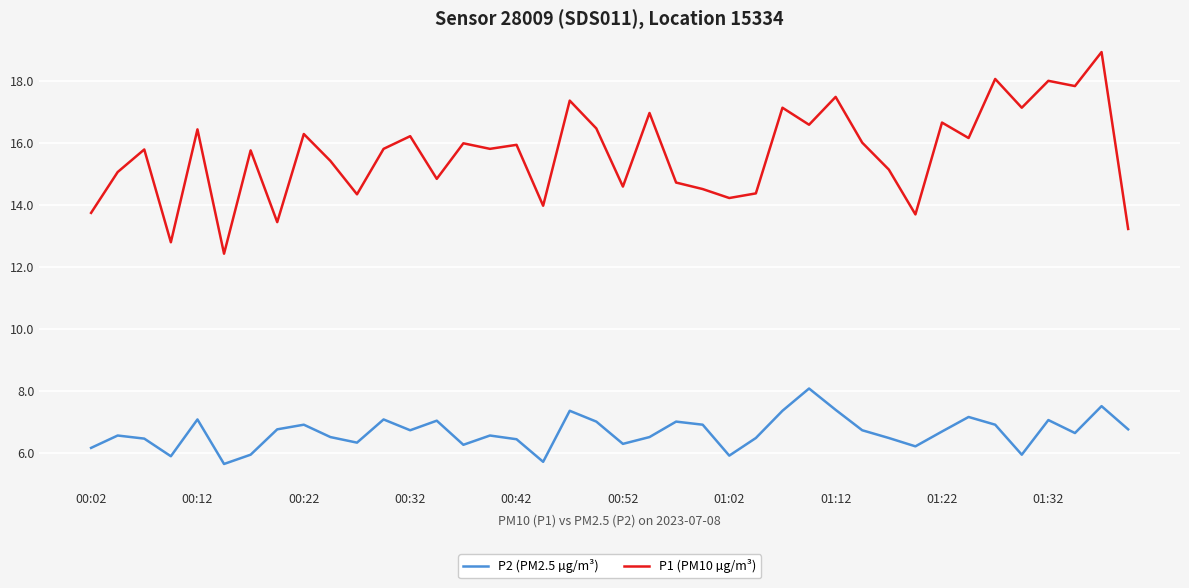

Rank the series by their average value, from highest to lowest.

P1 (PM10 µg/m³), P2 (PM2.5 µg/m³)